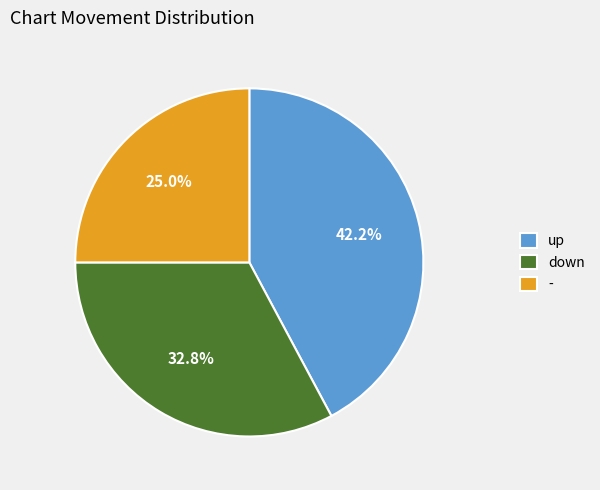

What is the ratio of the value at up to the value at -?

1.7